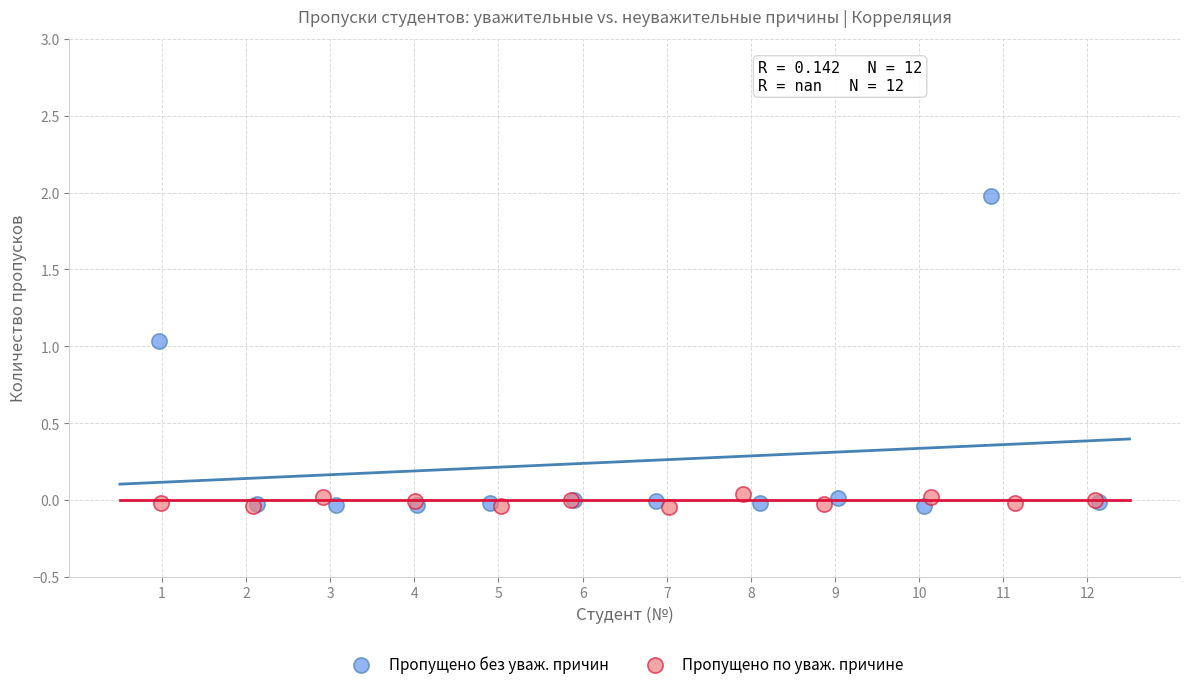

Which series has the widest spread of Y values?

Пропущено без уваж. причин